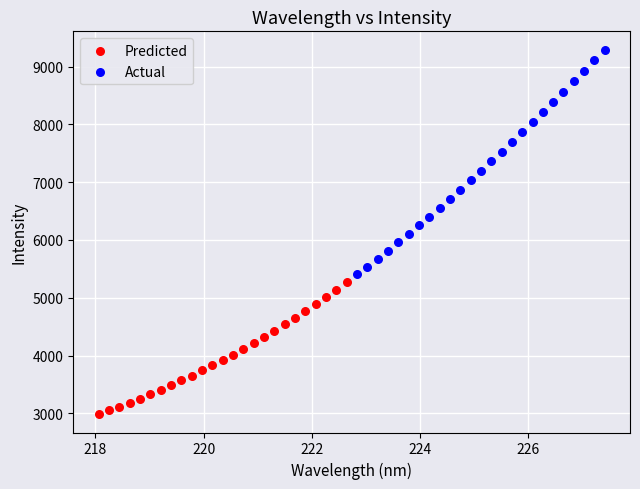

Which series contains the highest Y value?

Actual